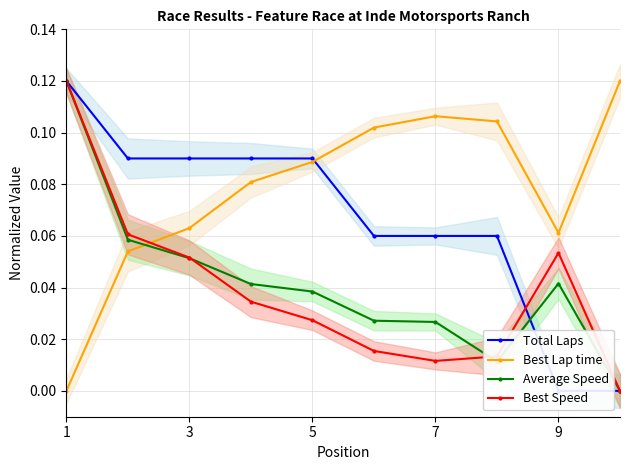

True or false: Best Speed and Best Lap time cross at least once.

True